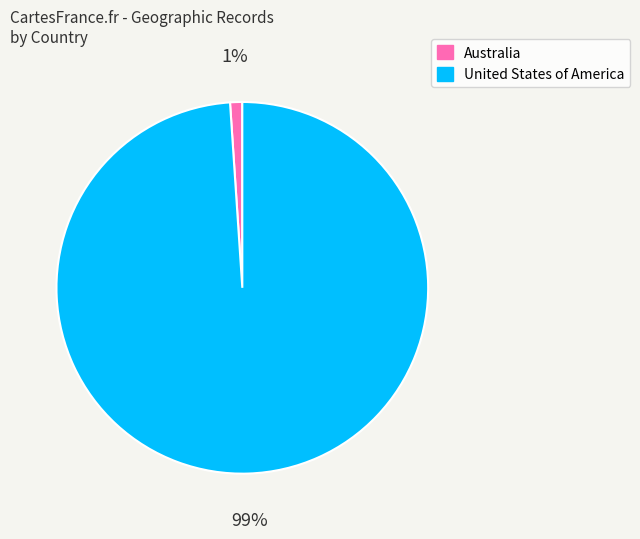

Between United States of America and Australia, which is larger?

United States of America